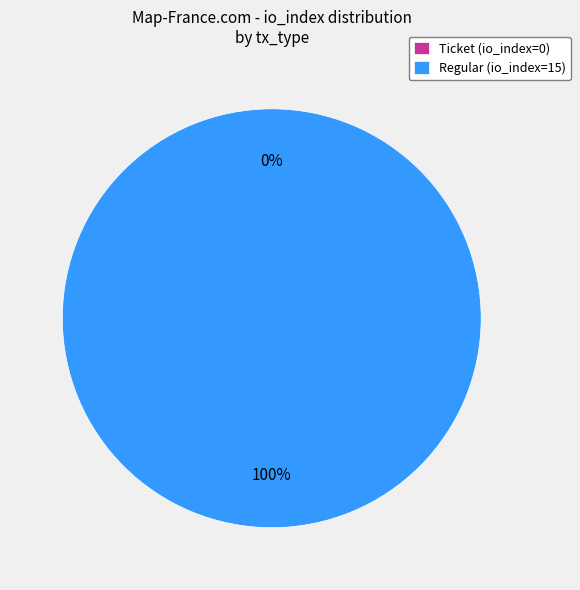

What is the majority slice?

Regular (io_index=15)